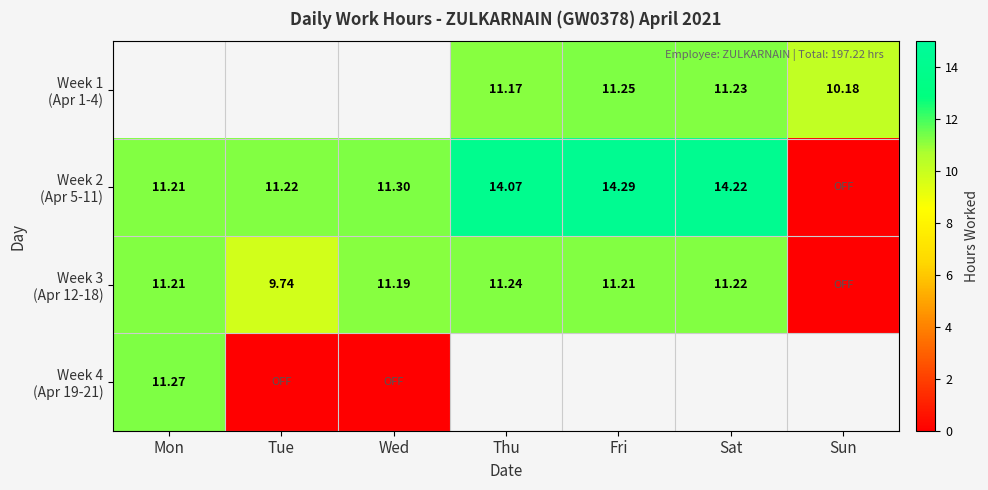

Between Tue and Sat, which series saw the biggest shift?

Week 2 (Apr 5-11)